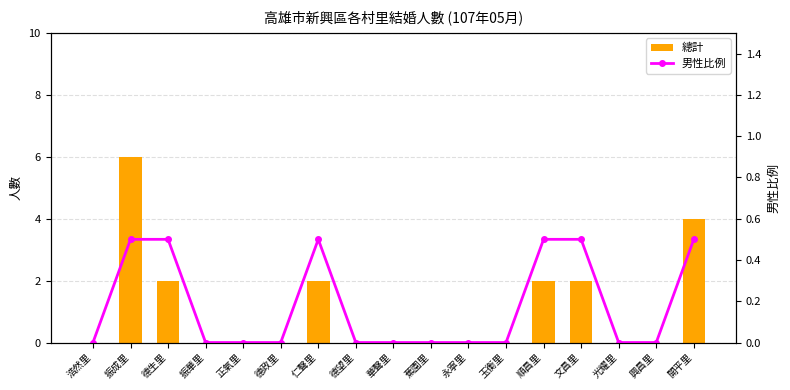

What is the label of the 1st bar from the right?

開平里